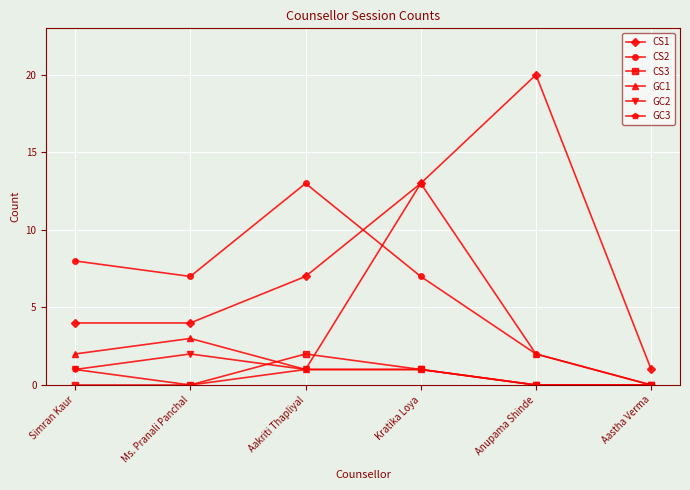

How many categories are shown in the chart?

6